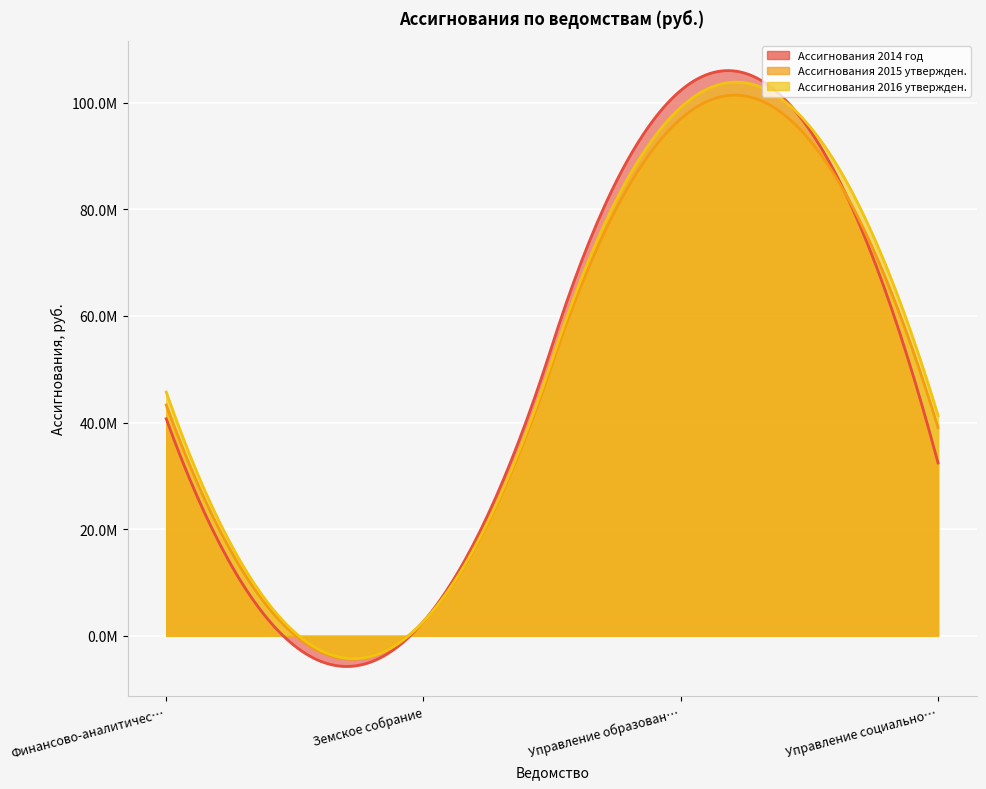

How many values in the Ассигнования 2014 год series exceed 40699867?

1